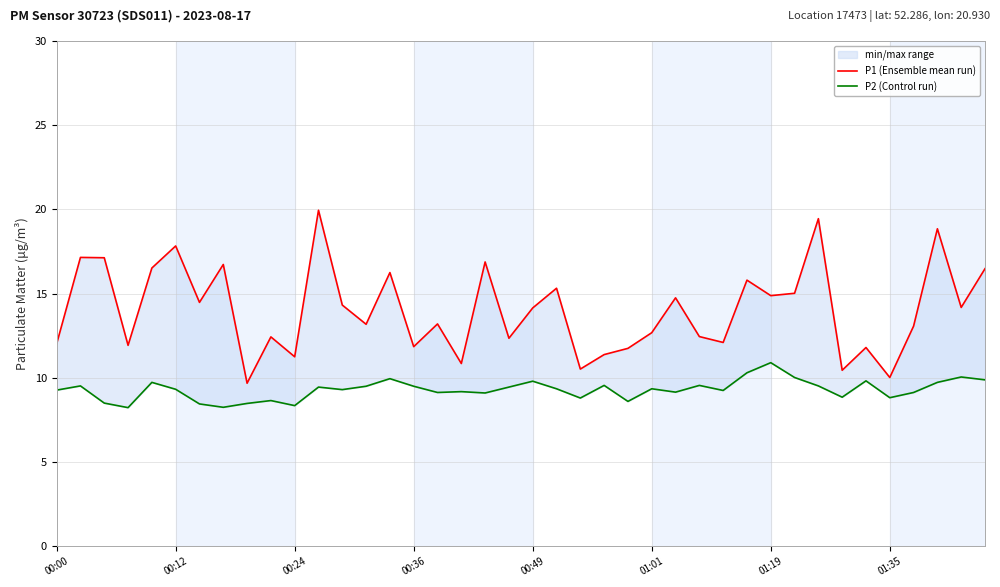

How many categories are shown in the chart?

40